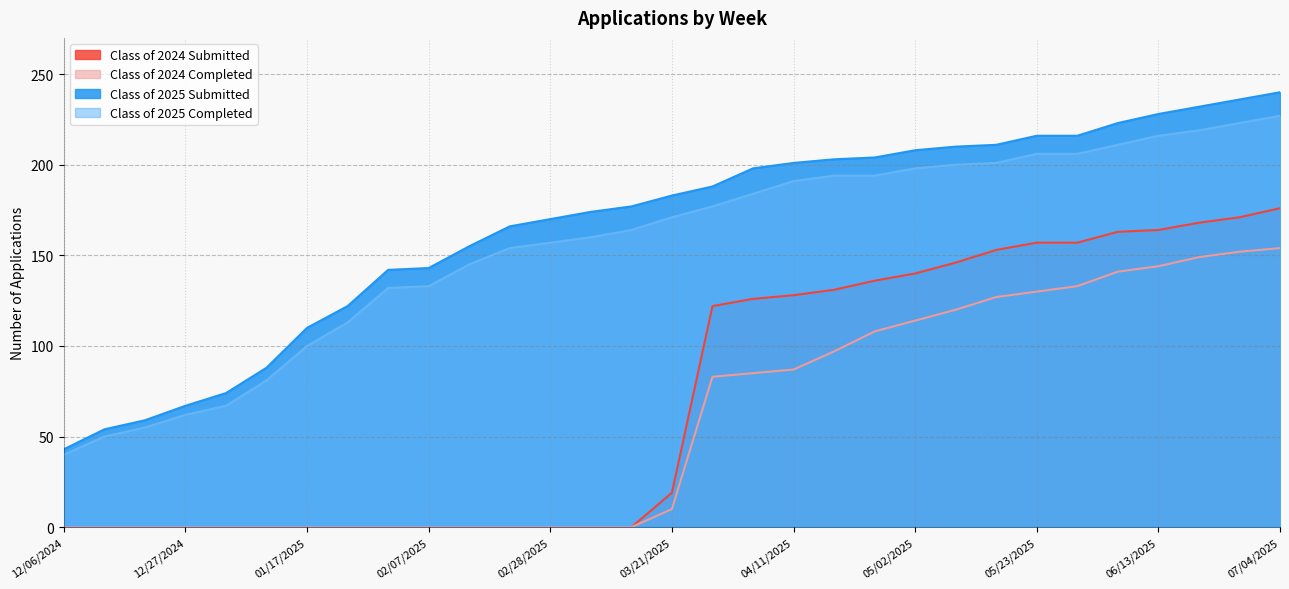

Reading left to right, list all the values displayed in this chart.

Class of 2025 Submitted: 43	54	59	67	74	88	110	122	142	143	155	166	170	174	177	183	188	198	201	203	204	208	210	211	216	216	223	228	232	236	240
Class of 2025 Completed: 40	50	55	62	67	81	100	113	132	133	145	154	157	160	164	171	177	184	191	194	194	198	200	201	206	206	211	216	219	223	227
Class of 2024 Submitted: 0	0	0	0	0	0	0	0	0	0	0	0	0	0	0	19	122	126	128	131	136	140	146	153	157	157	163	164	168	171	176
Class of 2024 Completed: 0	0	0	0	0	0	0	0	0	0	0	0	0	0	0	10	83	85	87	97	108	114	120	127	130	133	141	144	149	152	154